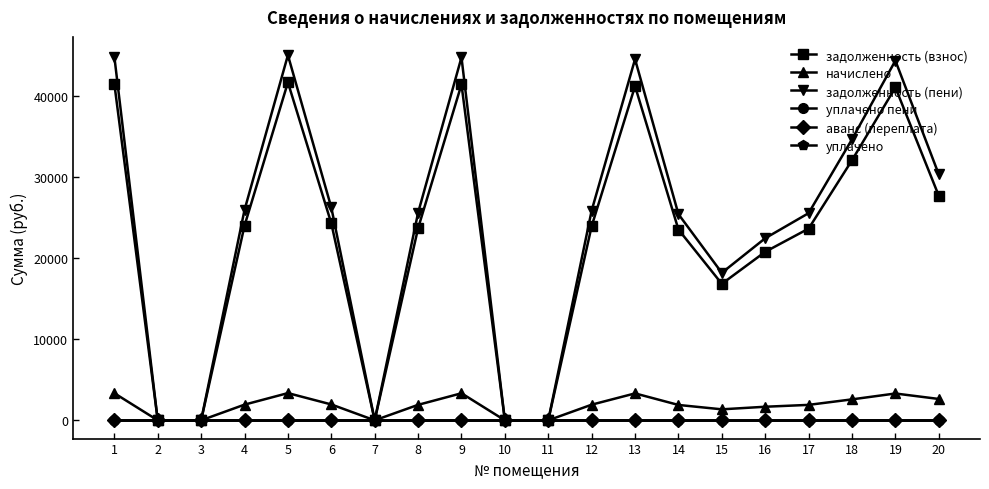

Does the chart have visible grid lines?

No